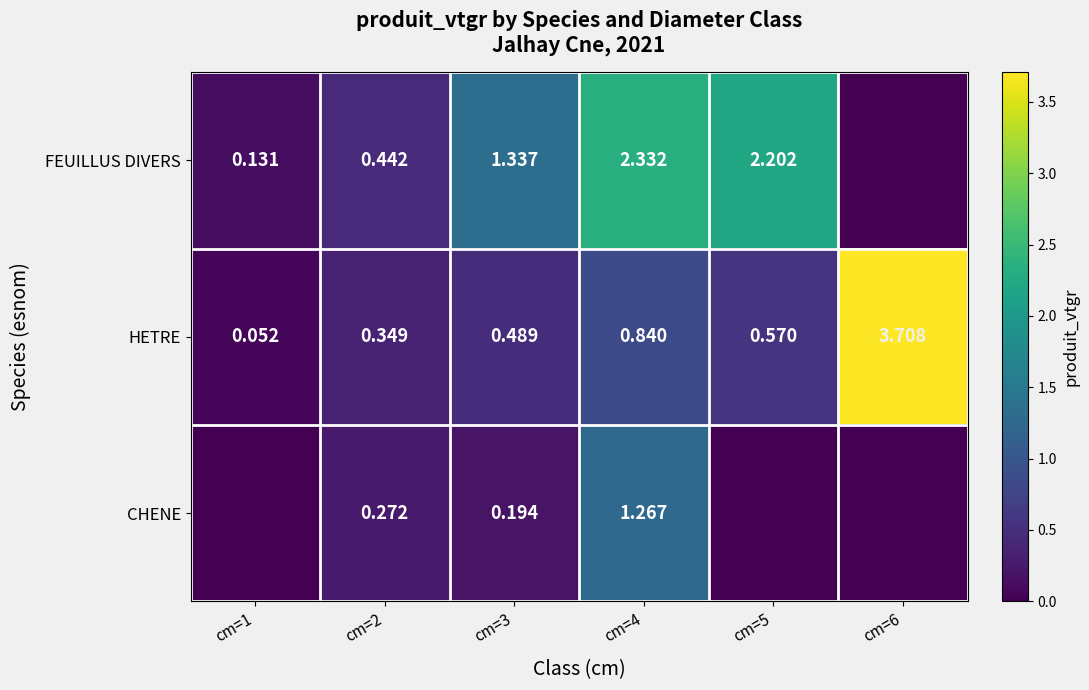

Is the value of HETRE at cm=3 greater than the value of CHENE at cm=2?

Yes